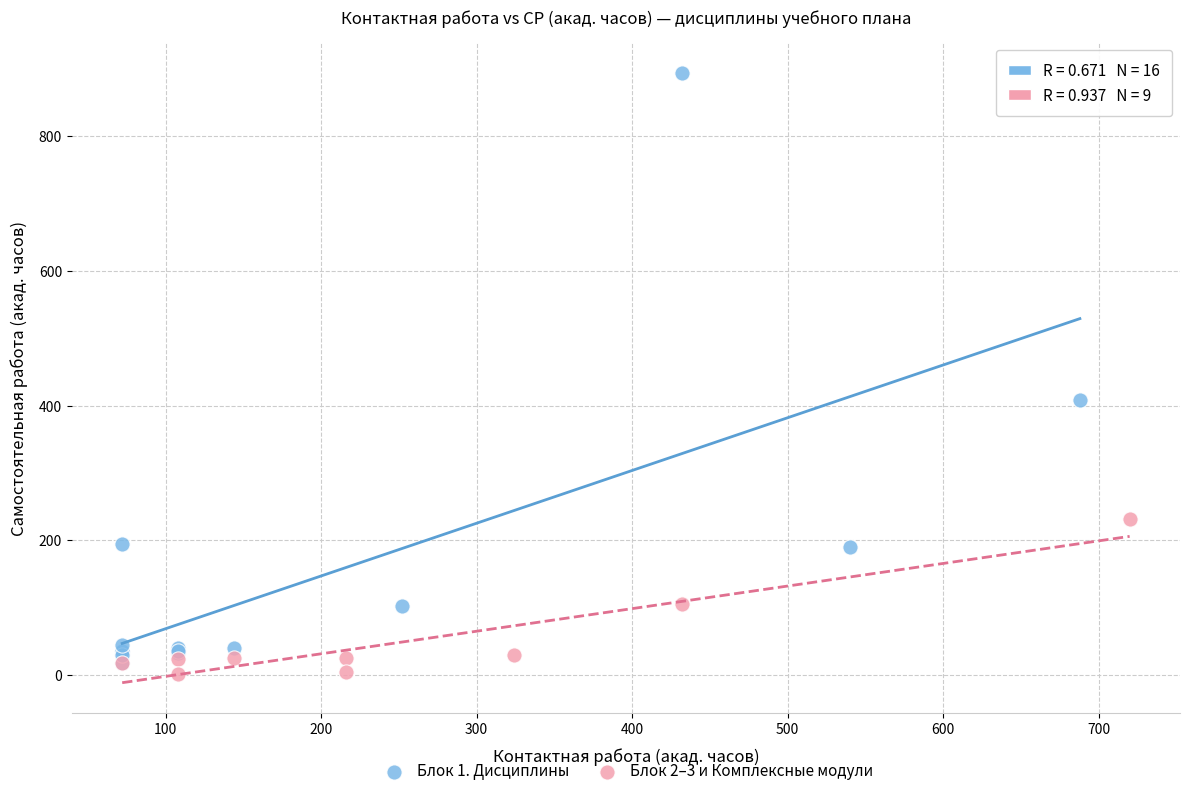

Which series reaches the maximum Y coordinate?

Блок 1. Дисциплины